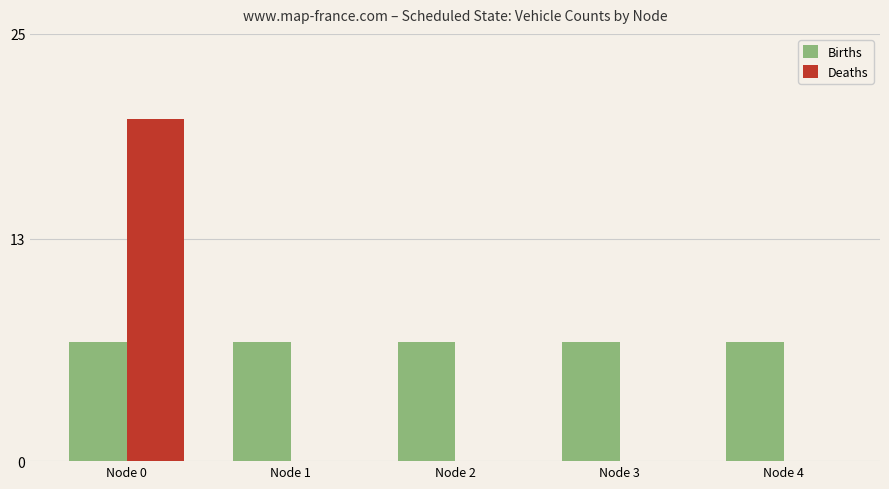

Which category has the highest value in the Deaths series?

Node 0